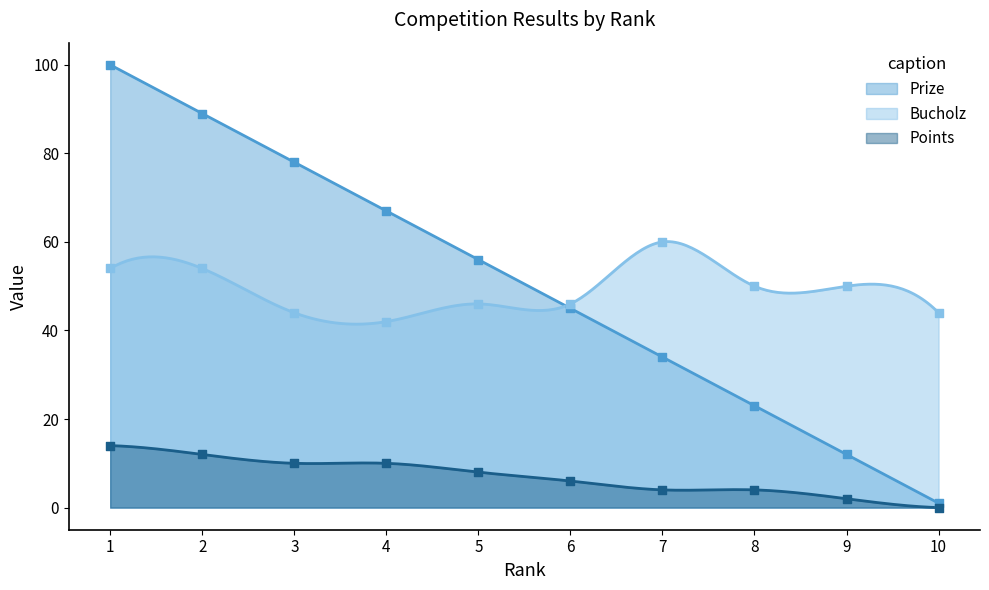

Which series has the largest total across all categories?

Prize